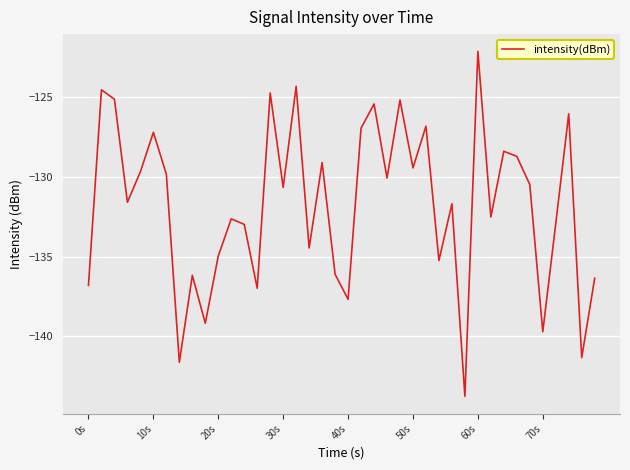

What is the greatest value displayed?

-122.1